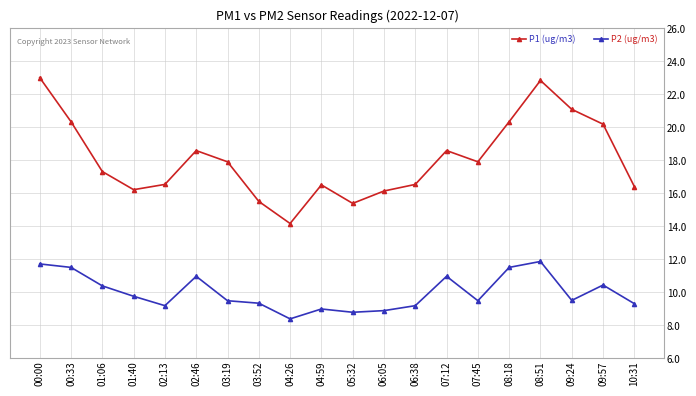

How many interior local peaks does the P1 (ug/m3) series have?

4